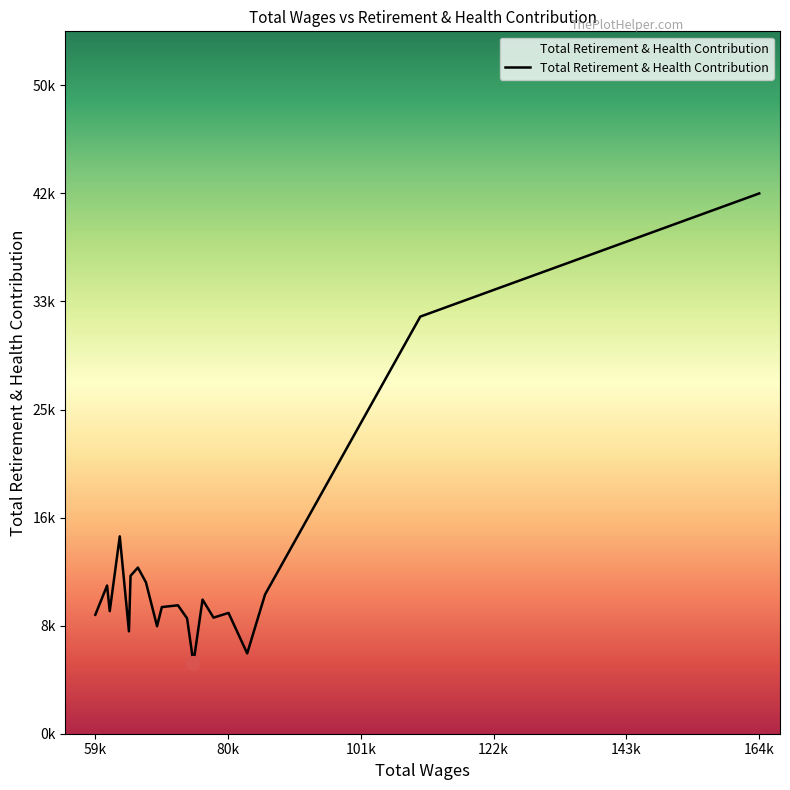

Does the chart display data point markers on the line(s)?

No